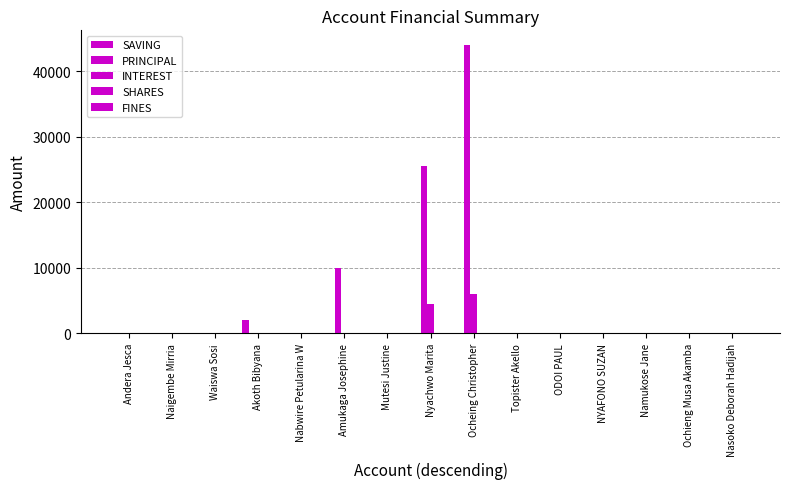

Reading right to left, extract all data points from this chart.

SAVING: 0	0	0	0	0	0	0	0	0	0	0	2000	0	0	0
PRINCIPAL: 0	0	0	0	0	0	44000	25500	0	10000	0	0	0	0	0
INTEREST: 0	0	0	0	0	0	6000	4500	0	0	0	0	0	0	0
SHARES: 0	0	0	0	0	0	0	0	0	0	0	0	0	0	0
FINES: 0	0	0	0	0	0	0	0	0	0	0	0	0	0	0